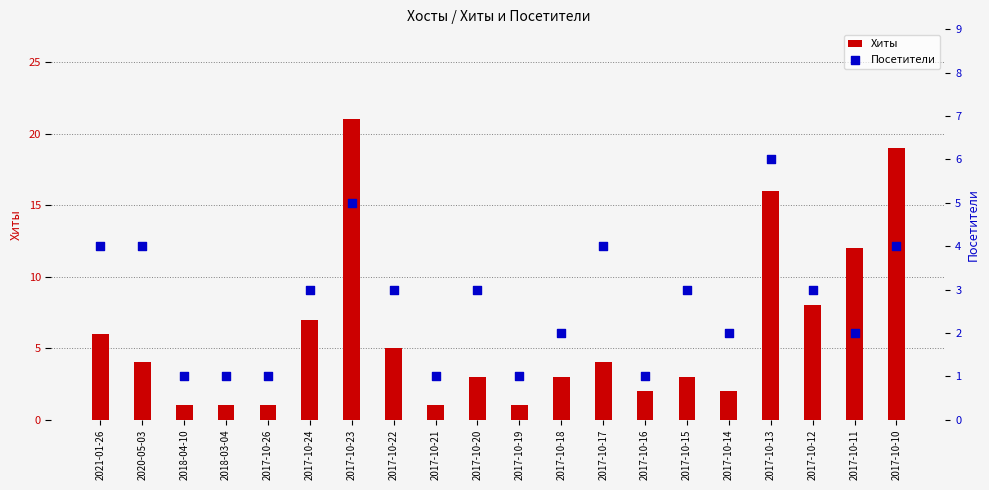

Which series reaches the maximum Y coordinate?

Хиты